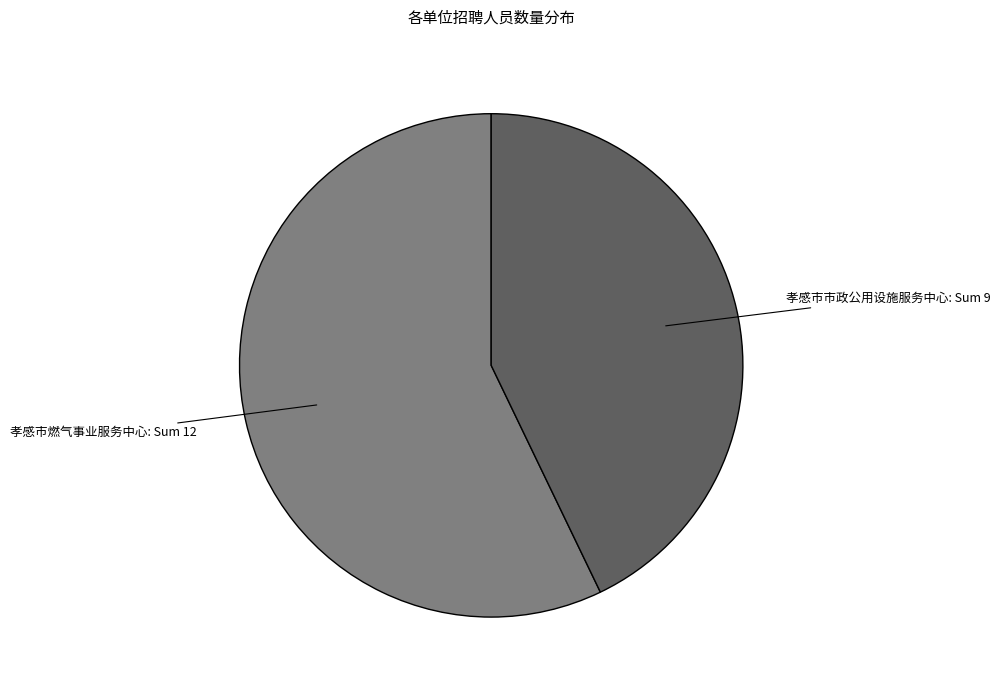

Approximately how many times larger is the value at 孝感市燃气事业服务中心 compared to 孝感市市政公用设施服务中心?

1.3